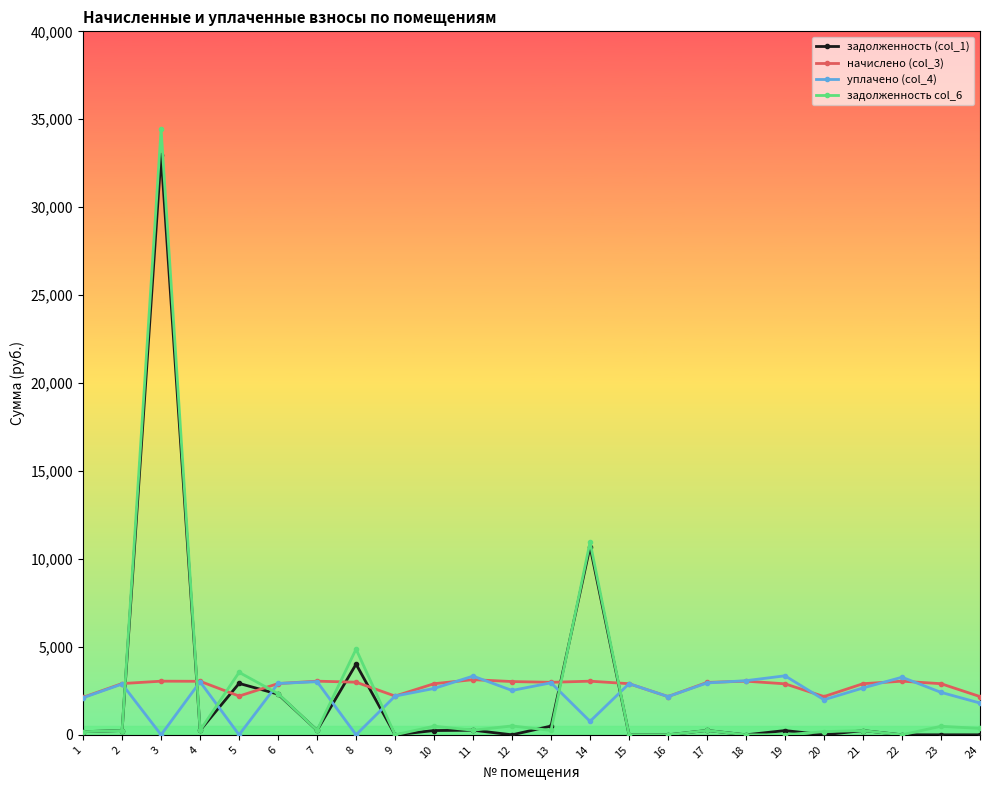

The value of задолженность col_6 at 12 is 504.7. True or false?

True